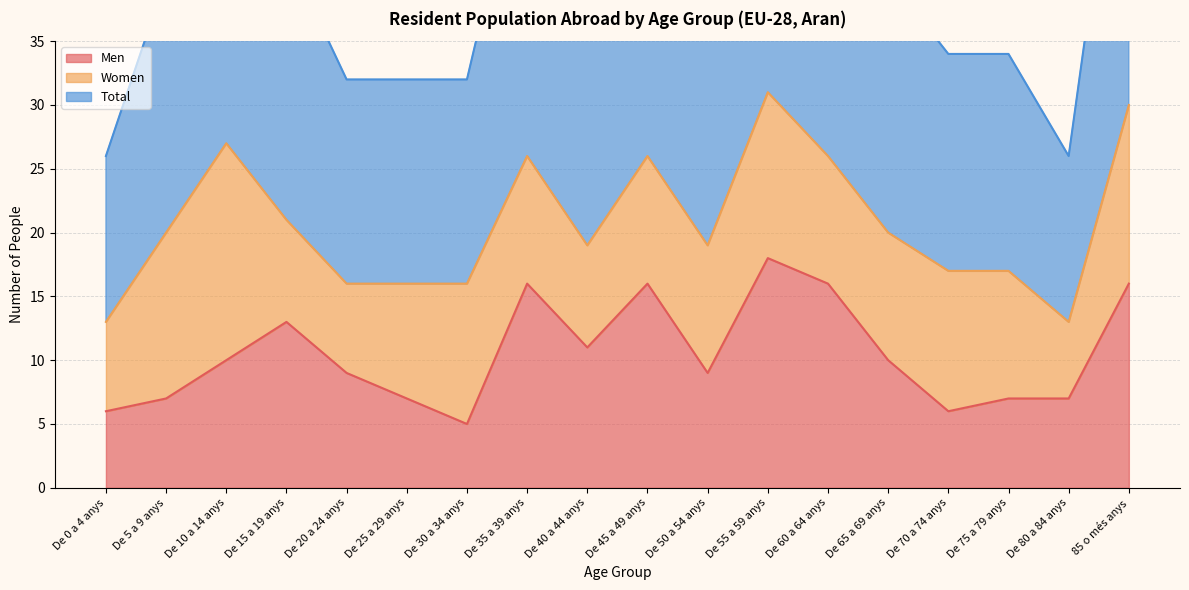

List the labels in order of Total value, largest first.

De 55 a 59 anys, 85 o més anys, De 10 a 14 anys, De 35 a 39 anys, De 45 a 49 anys, De 60 a 64 anys, De 15 a 19 anys, De 5 a 9 anys, De 65 a 69 anys, De 40 a 44 anys, De 50 a 54 anys, De 70 a 74 anys, De 75 a 79 anys, De 20 a 24 anys, De 25 a 29 anys, De 30 a 34 anys, De 0 a 4 anys, De 80 a 84 anys